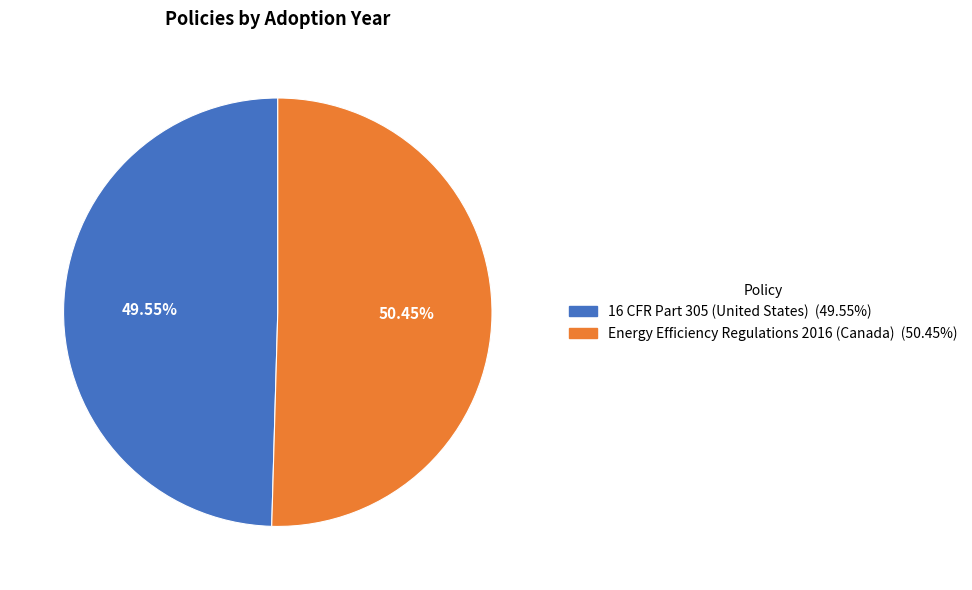

To the nearest percent, what portion does 16 CFR Part 305 (United States) represent?

50%